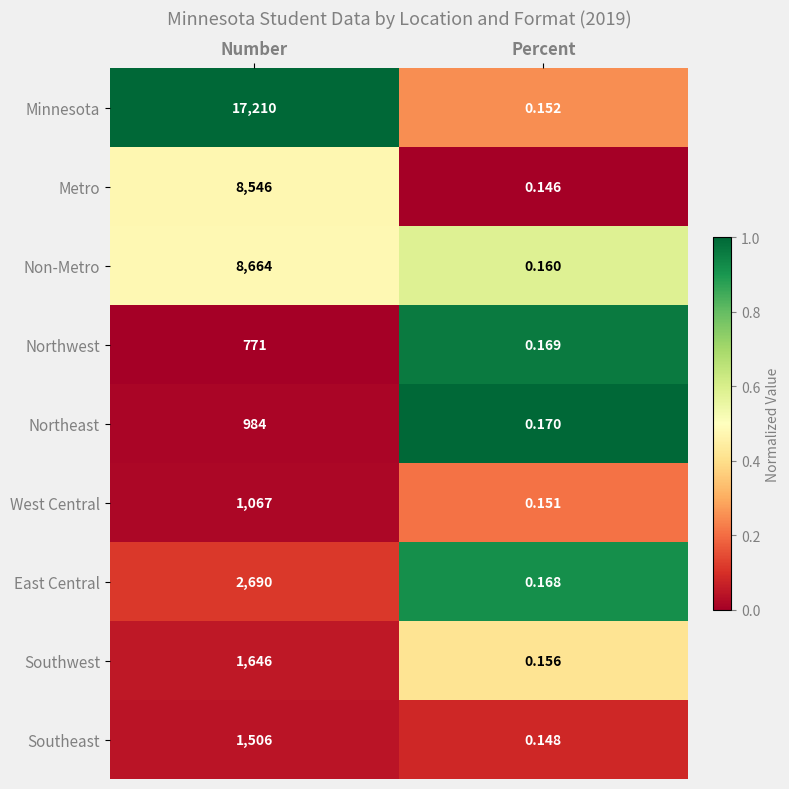

At which category does the chart reach its peak across all series?

Number